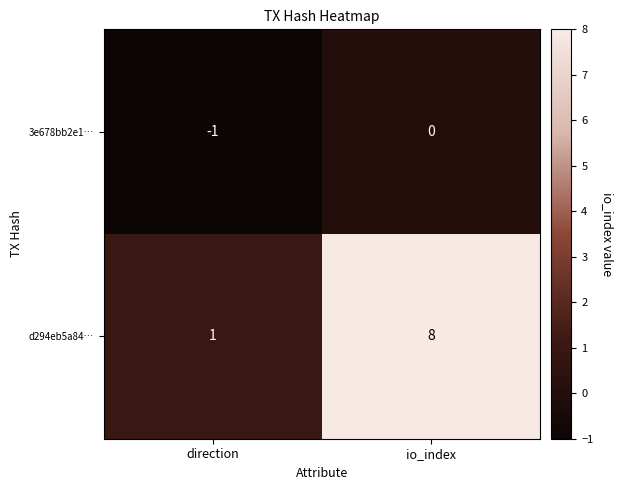

List the series in order of their peak value, lowest first.

3e678bb2e1…, d294eb5a84…